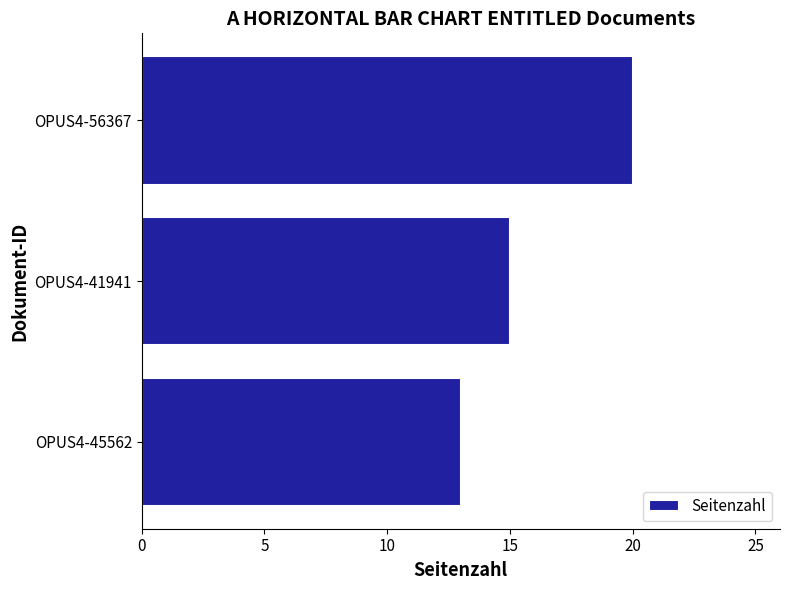

List the labels in order of value, largest first.

OPUS4-56367, OPUS4-41941, OPUS4-45562